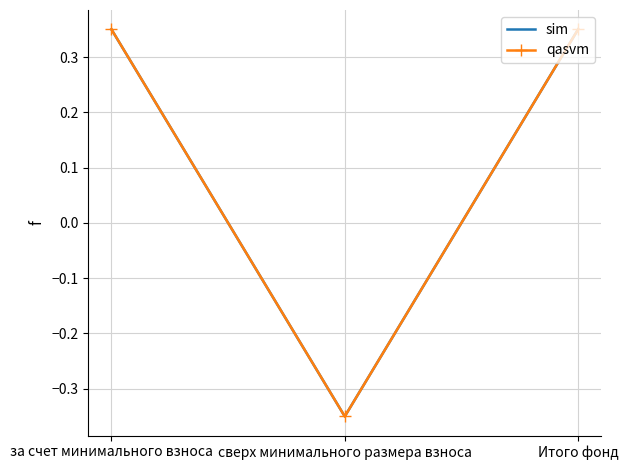

Count the sim values in the range 0 to 1.

2